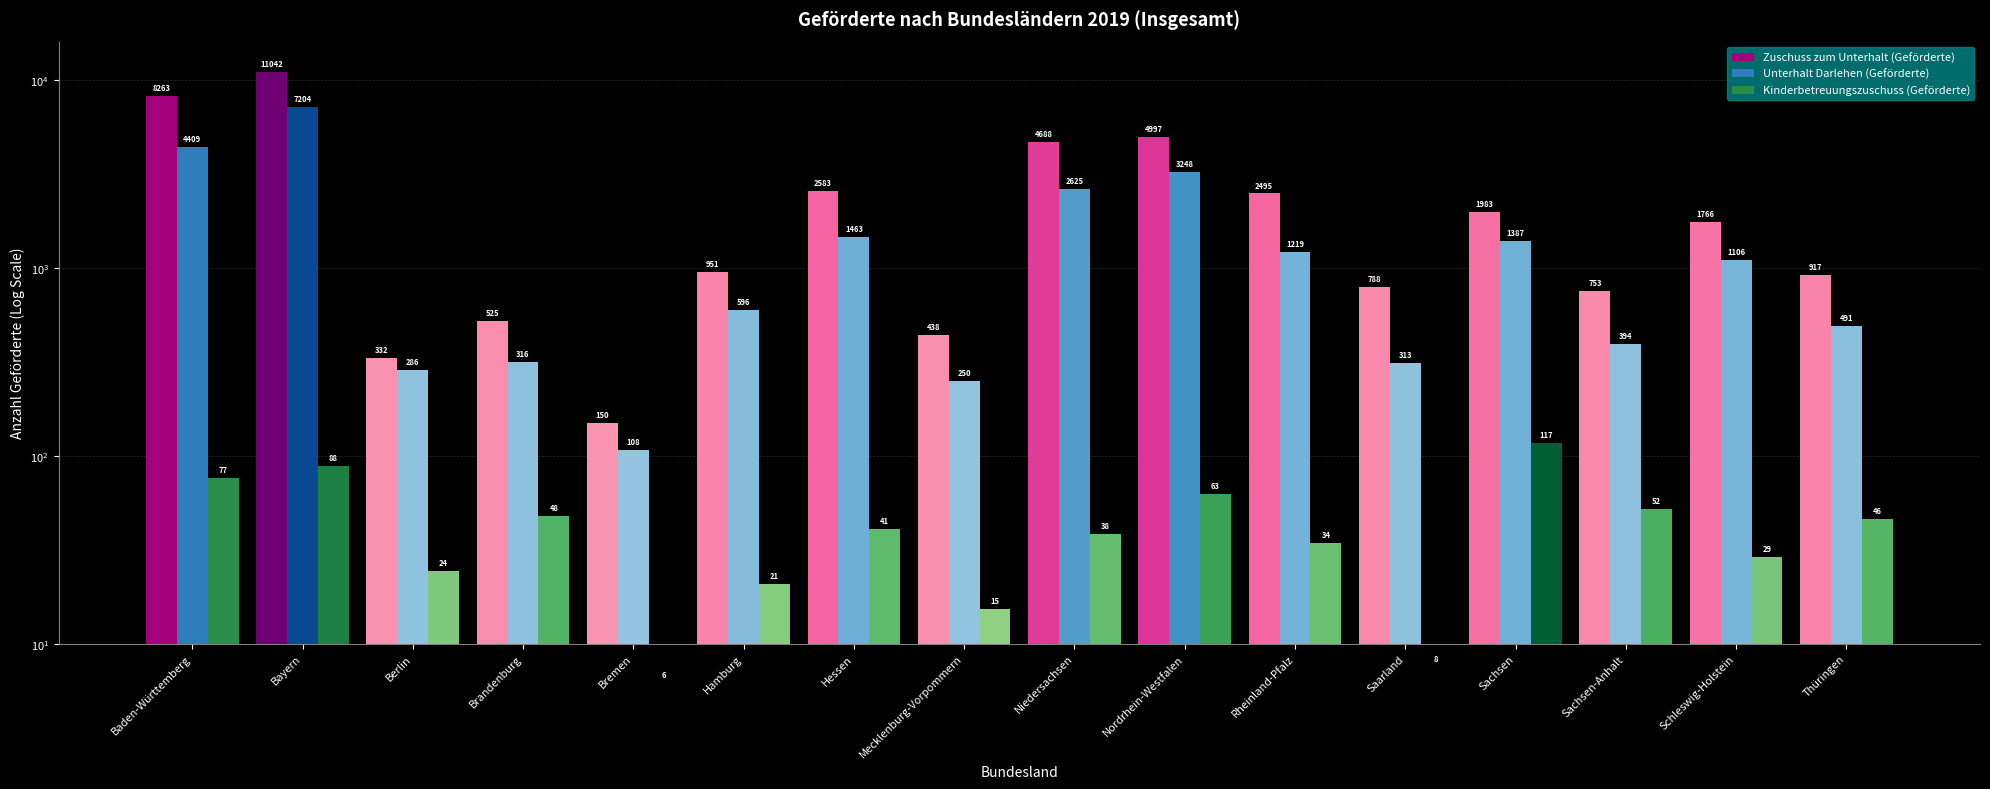

Where is Zuschuss zum Unterhalt (Geförderte) nearest to the value 5595?

Nordrhein-Westfalen